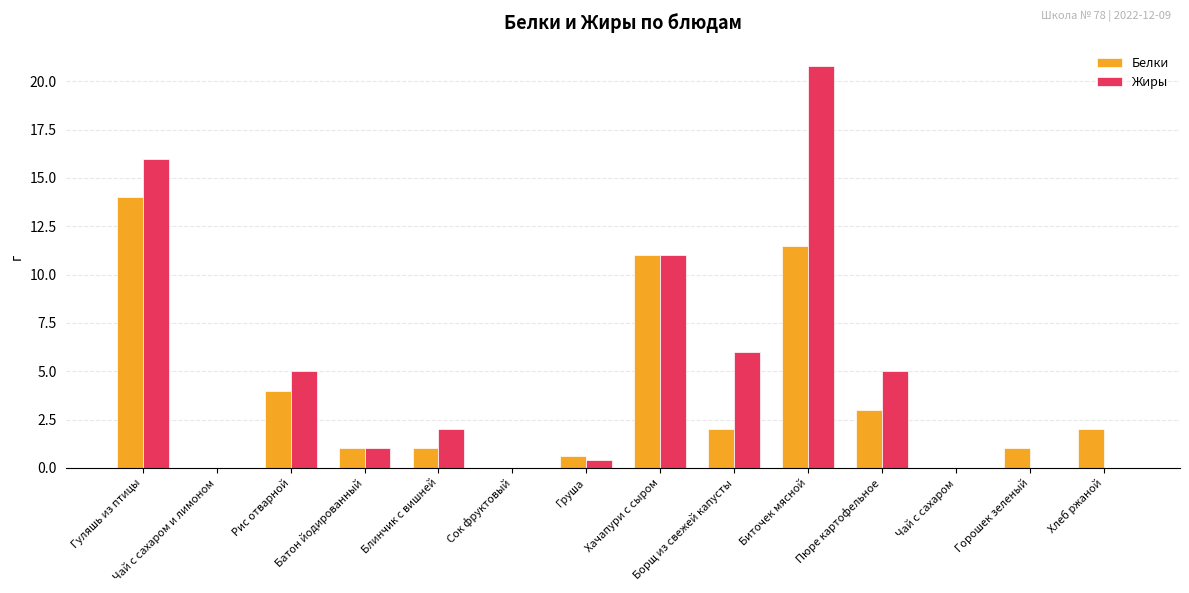

What is the greatest value displayed?

20.8